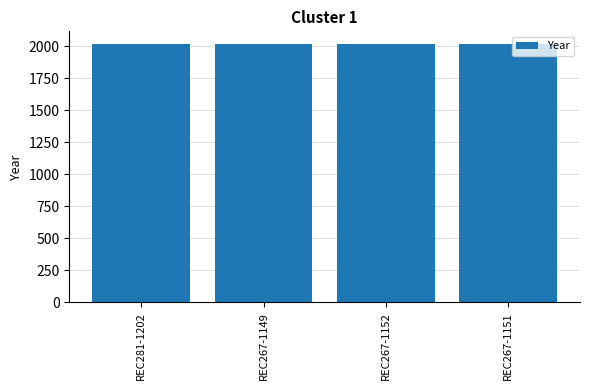

What is the sum of the values at REC267-1149 and REC281-1202?

4031